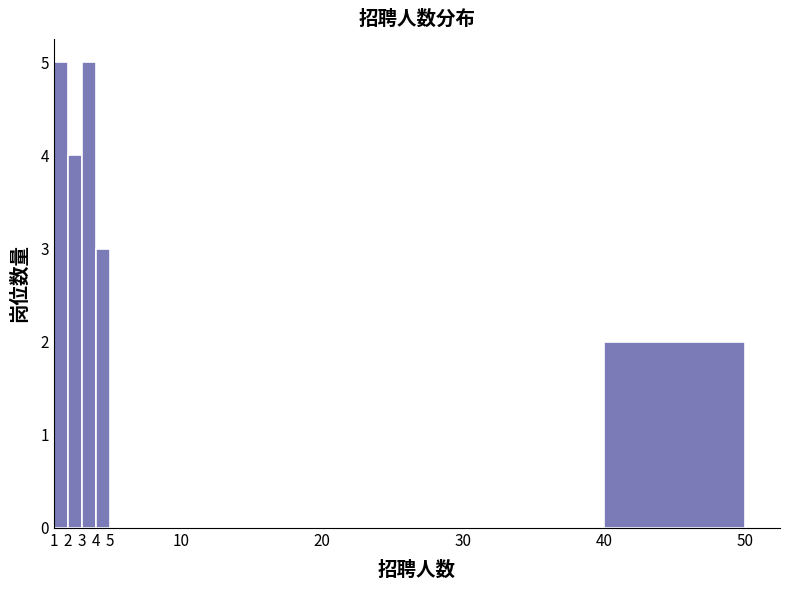

Reading left to right, transcribe this chart: for each bar, give the range it covers on the x-axis and its height. The values are not printed on the chart, so give them approximately, as read against the axis.

1 to 2: 5
2 to 3: 4
3 to 4: 5
4 to 5: 3
5 to 10: 0
10 to 20: 0
20 to 30: 0
30 to 40: 0
40 to 50: 2